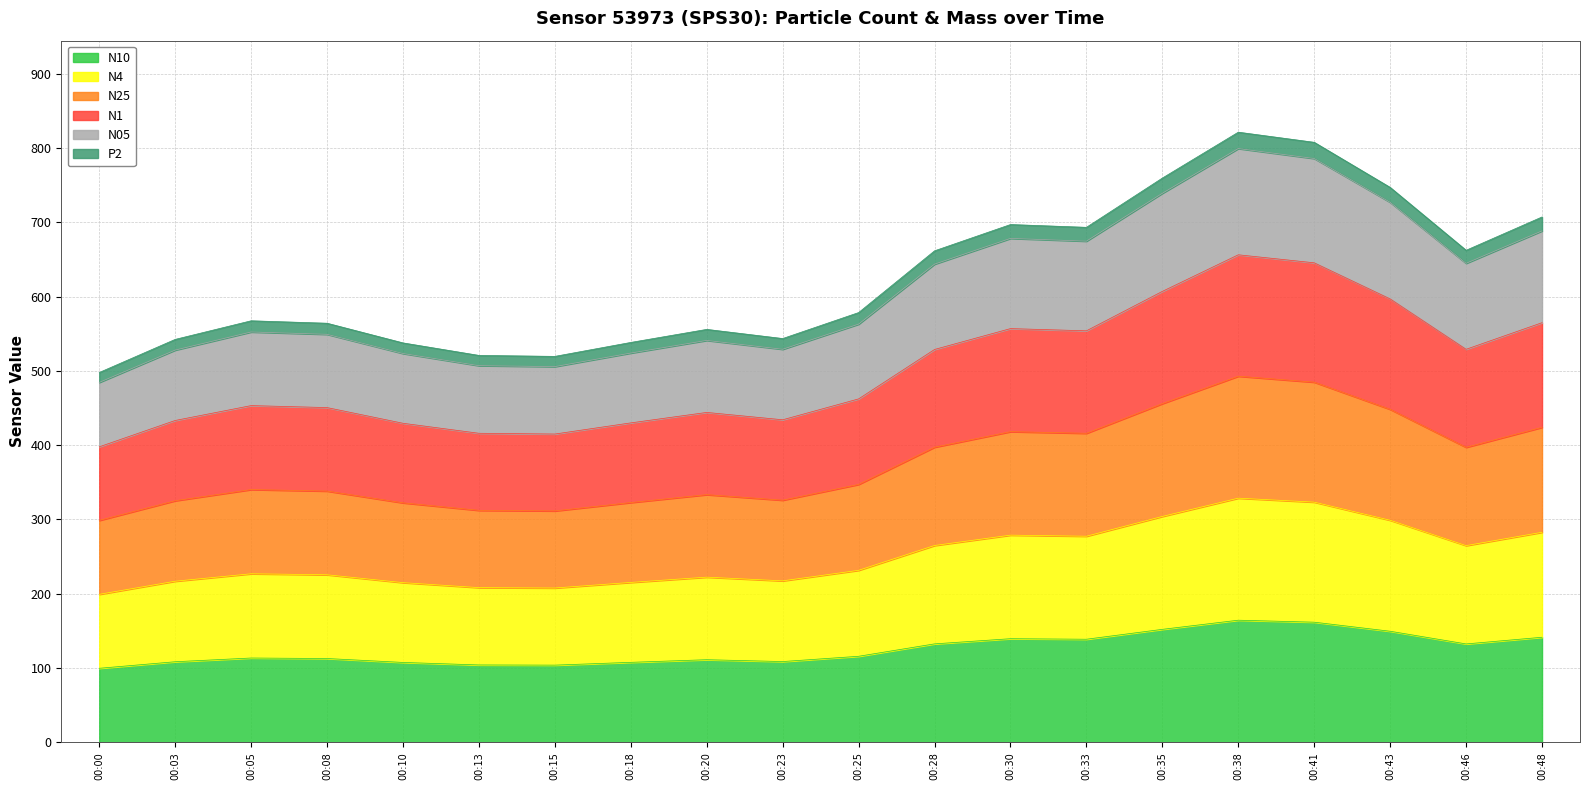

What is the total value across all series at 00:43?

747.1